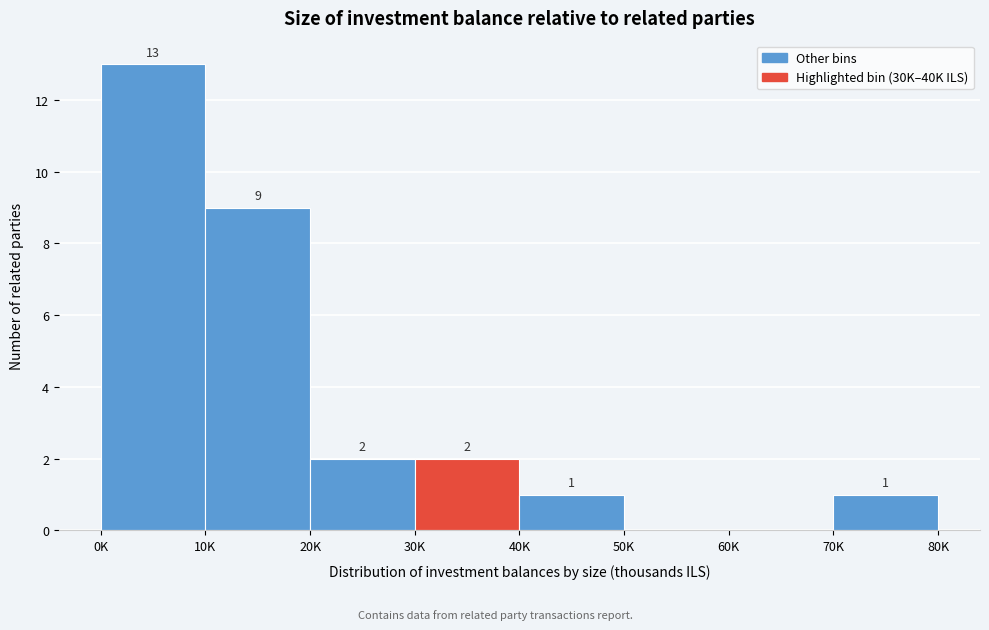

Reading right to left, list all the values displayed in this chart.

70K=1	60K=0	50K=0	40K=1	30K=2	20K=2	10K=9	0K=13